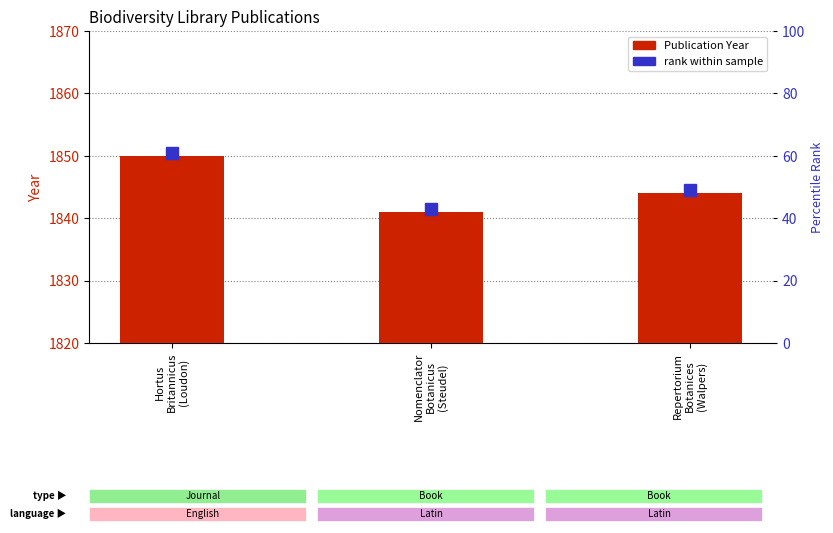

Reading right to left, extract all data points from this chart.

Repertorium
Botanices
(Walpers)=1844	Nomenclator
Botanicus
(Steudel)=1841	Hortus
Britannicus
(Loudon)=1850